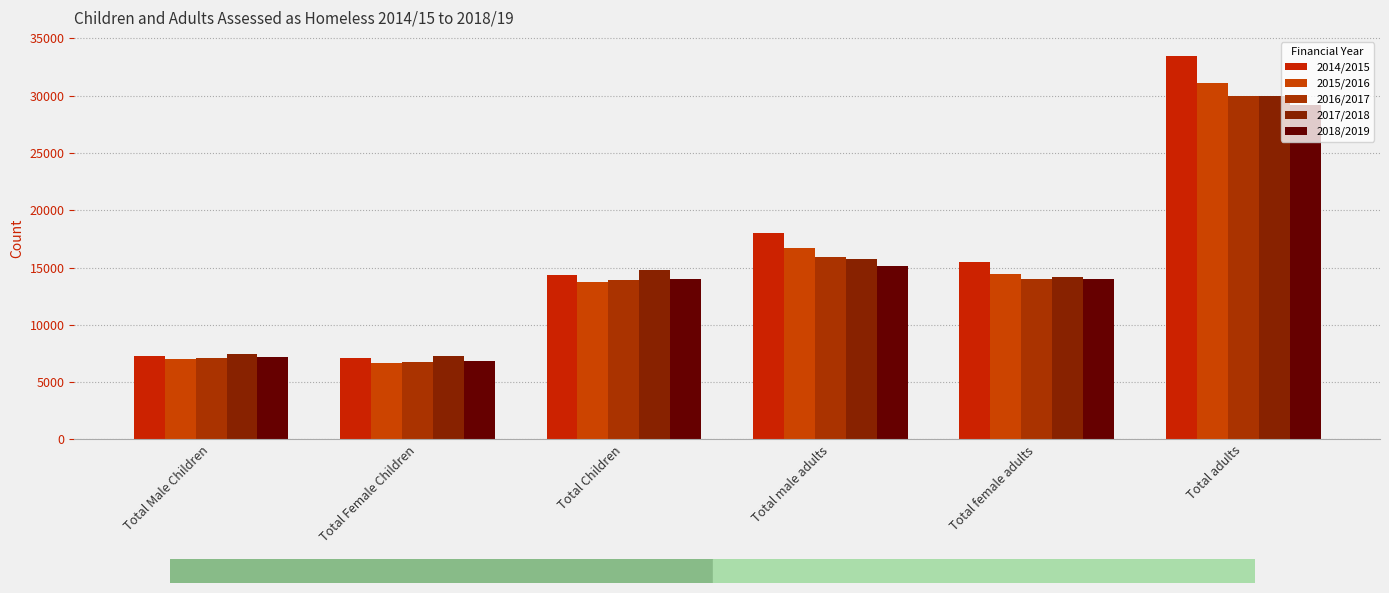

What is the sum of all 2017/2018 values?

89384